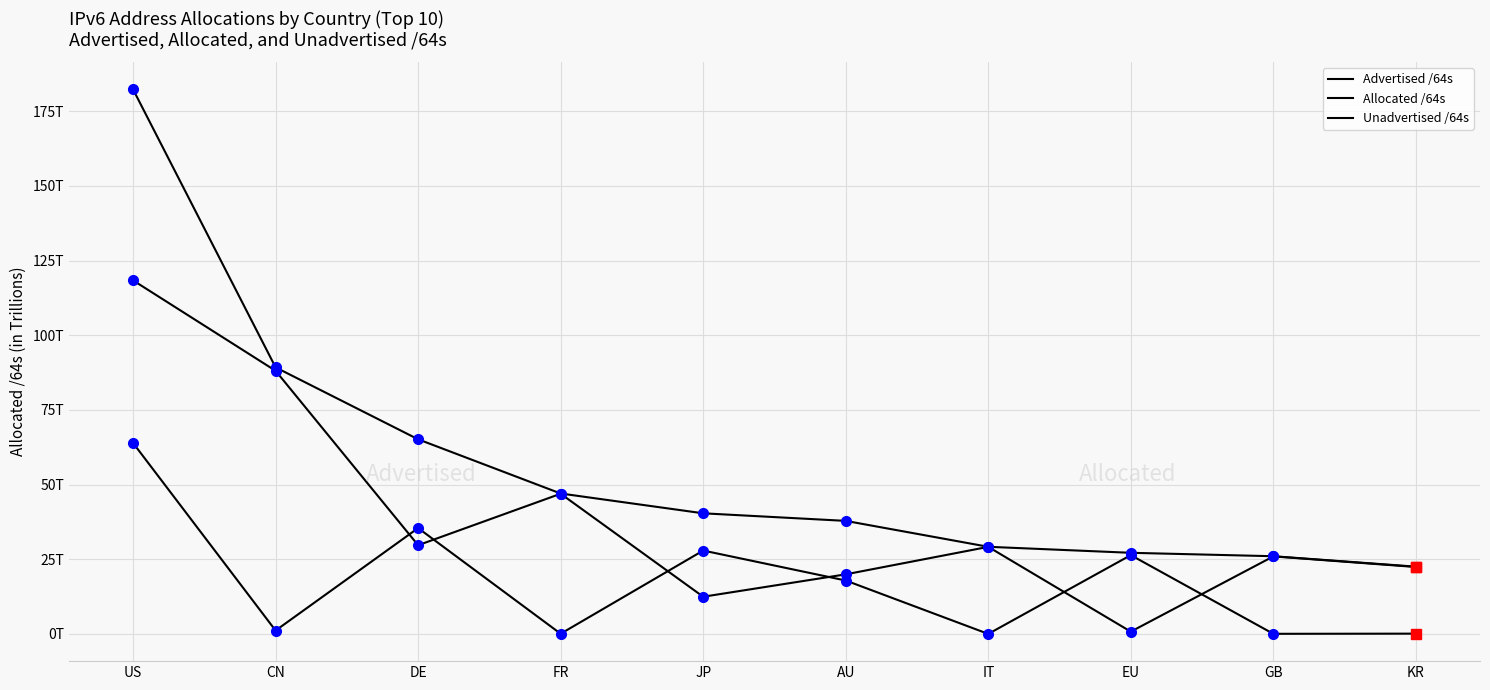

Does the chart have visible grid lines?

Yes